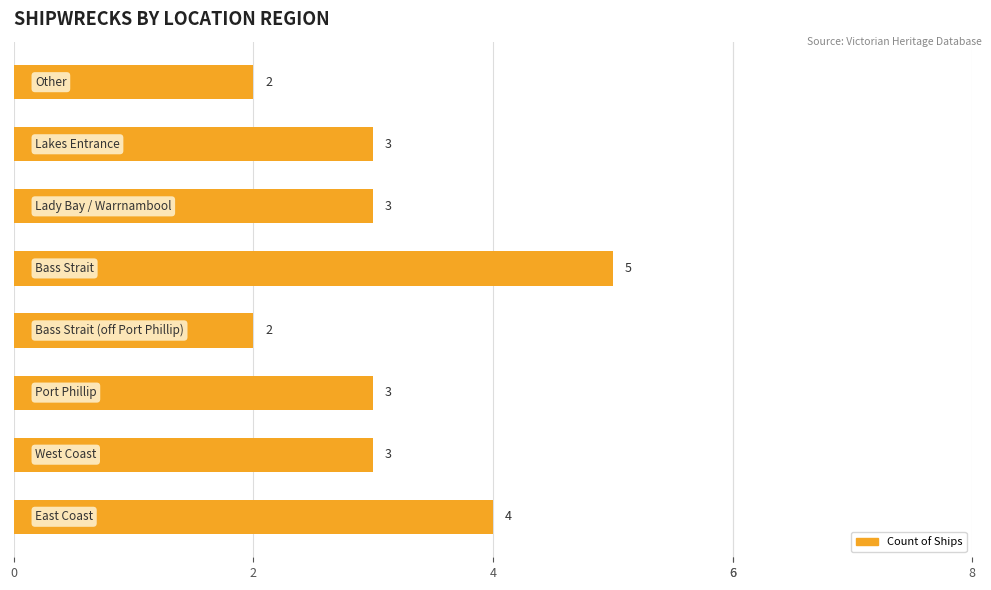

Are the bars grouped side by side (vs. stacked)?

No